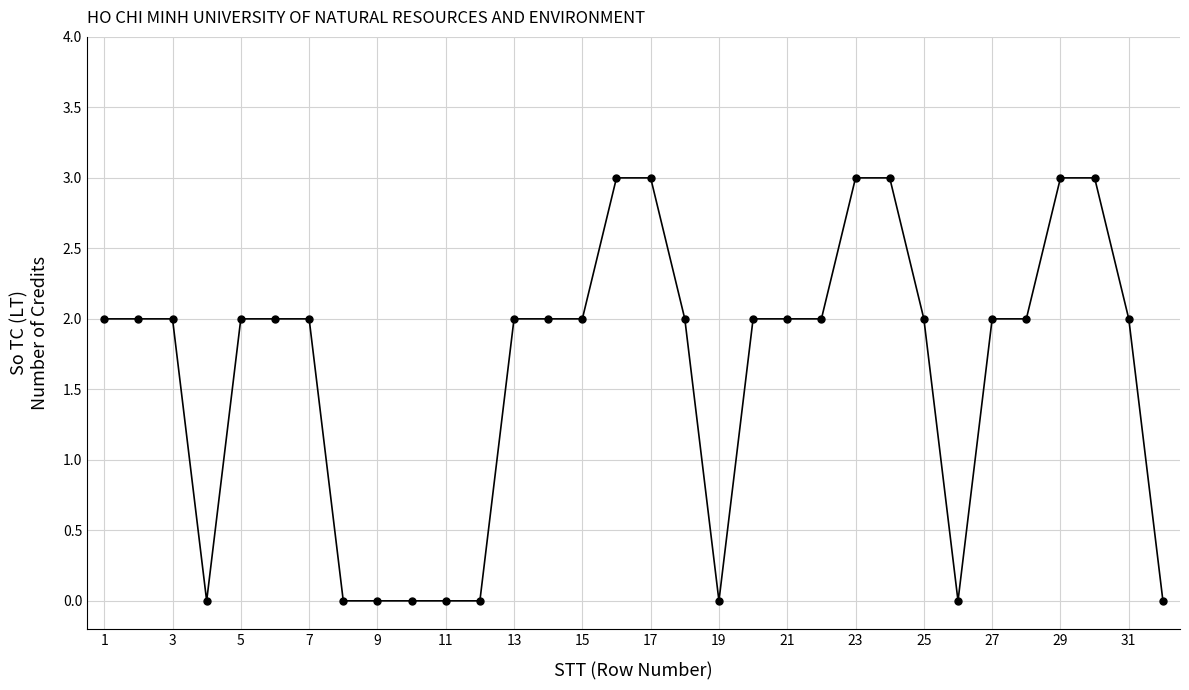

What is the maximum value shown in the chart?

3